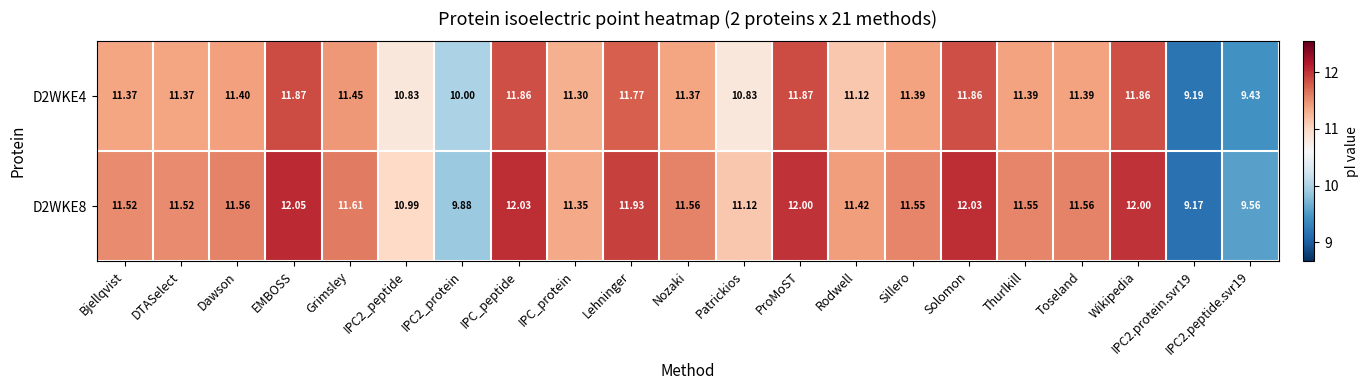

Which label corresponds to the largest value in the chart?

EMBOSS